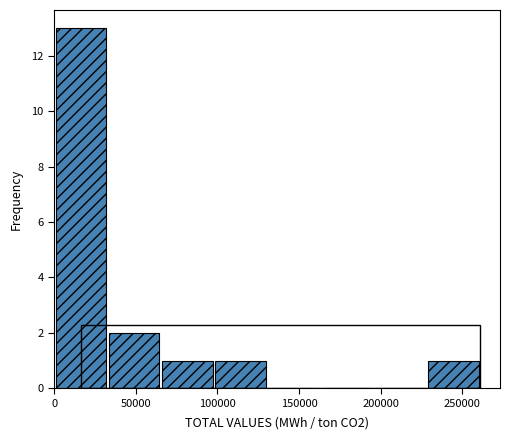

Which range on the x-axis has the tallest bar?

0 to 35000